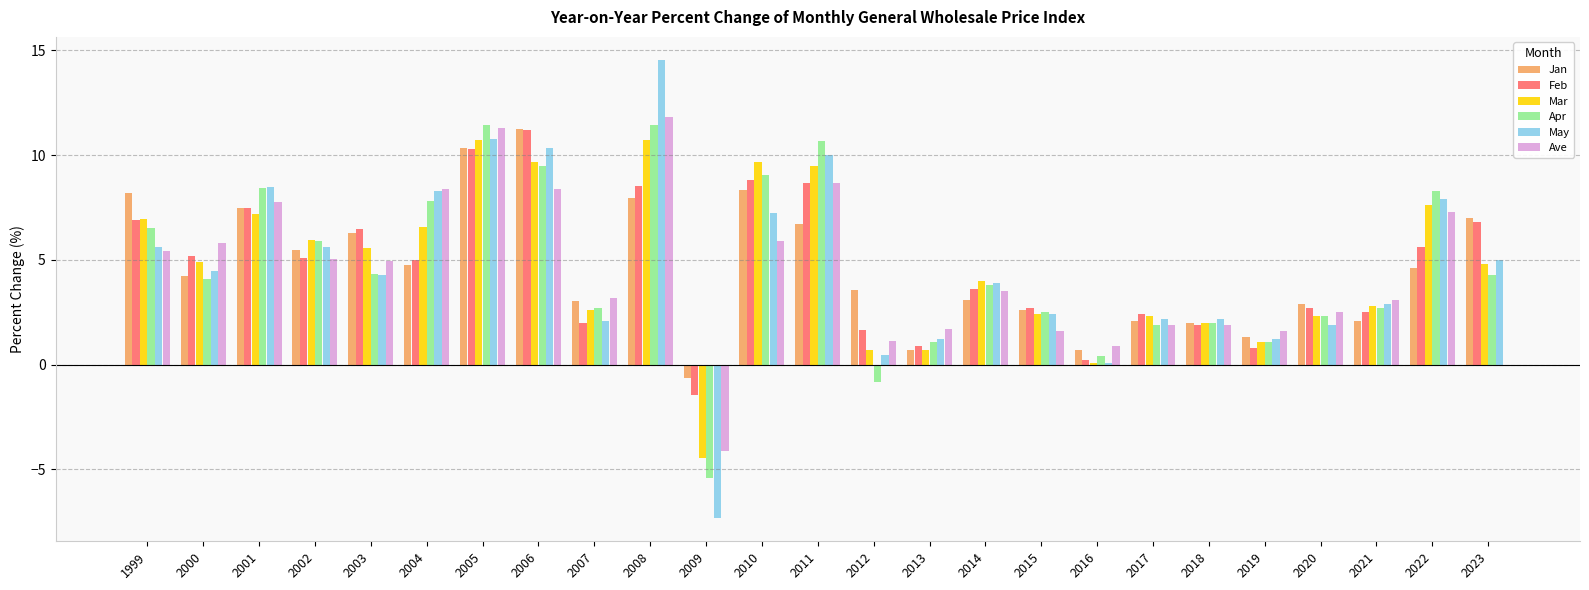

What is the sum of all Mar values?

116.4